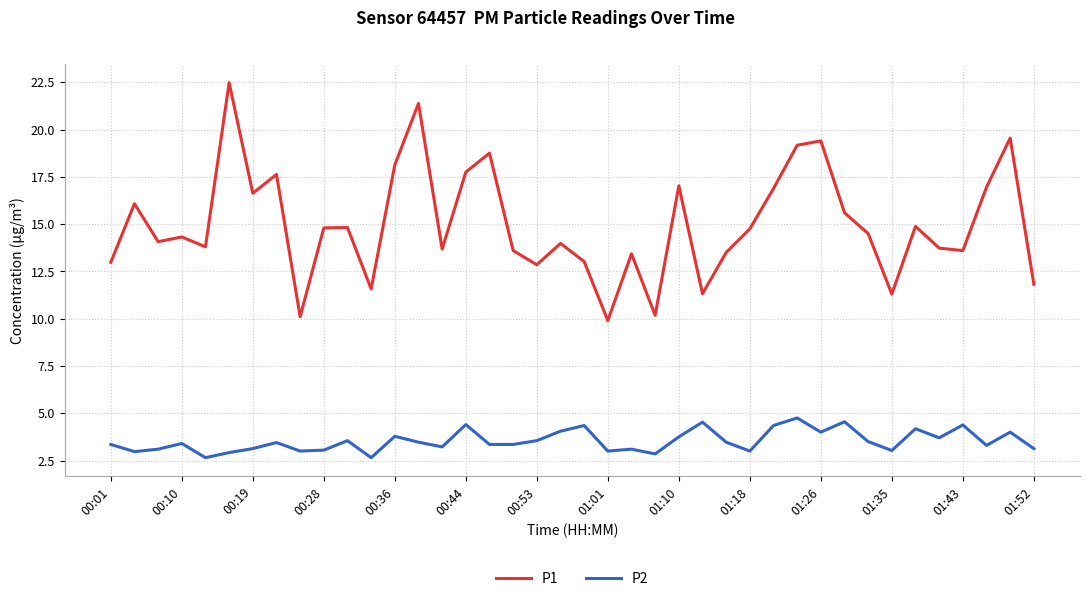

Which series has the widest spread of values?

P1